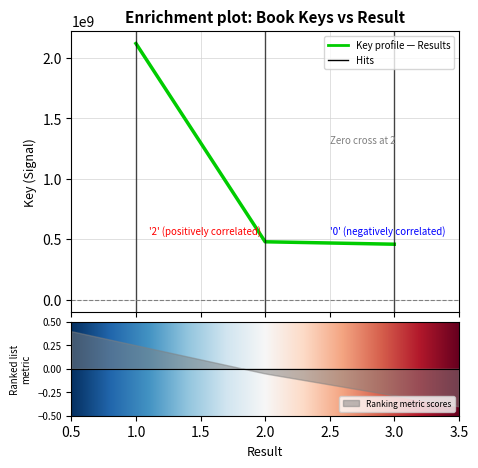

Reading left to right, list all the values displayed in this chart.

1=2120399659	2=478972531	3=458776416